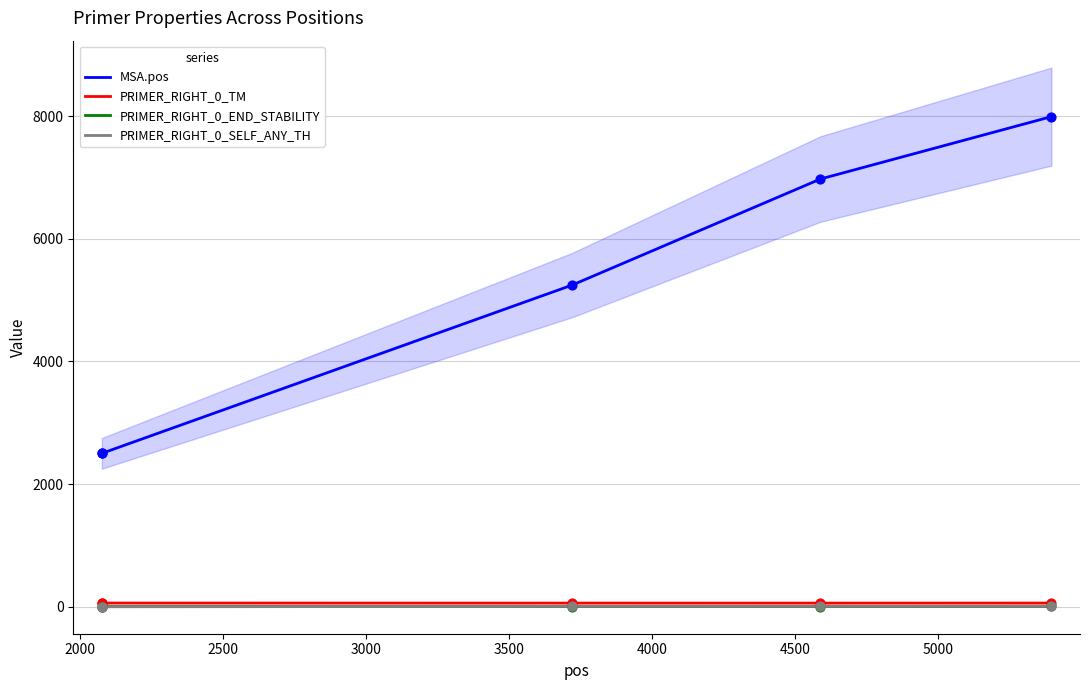

Which series contains the lowest Y value?

PRIMER_RIGHT_0_SELF_ANY_TH